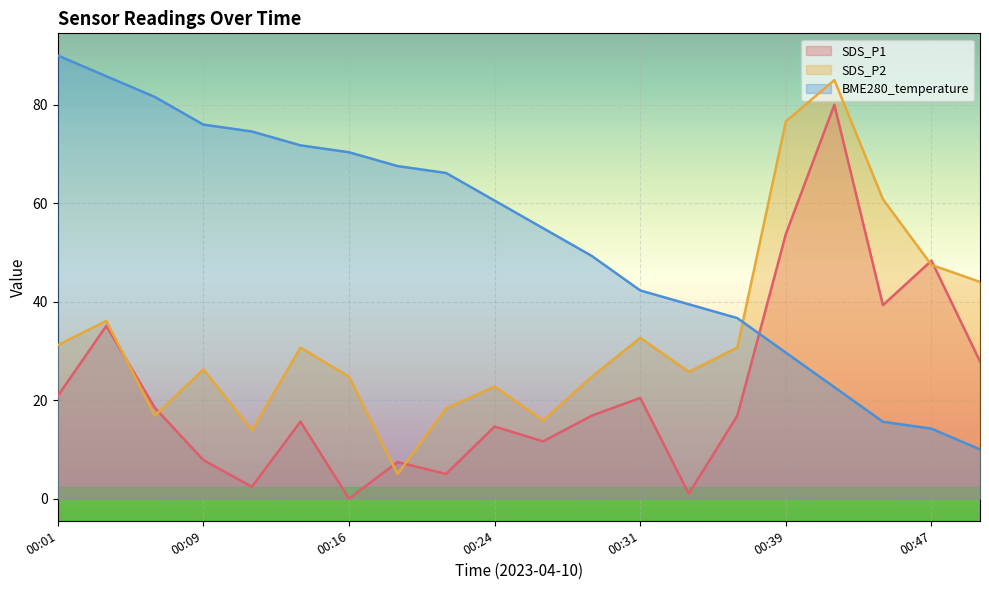

Read the SDS_P2 value at 00:26.

15.9